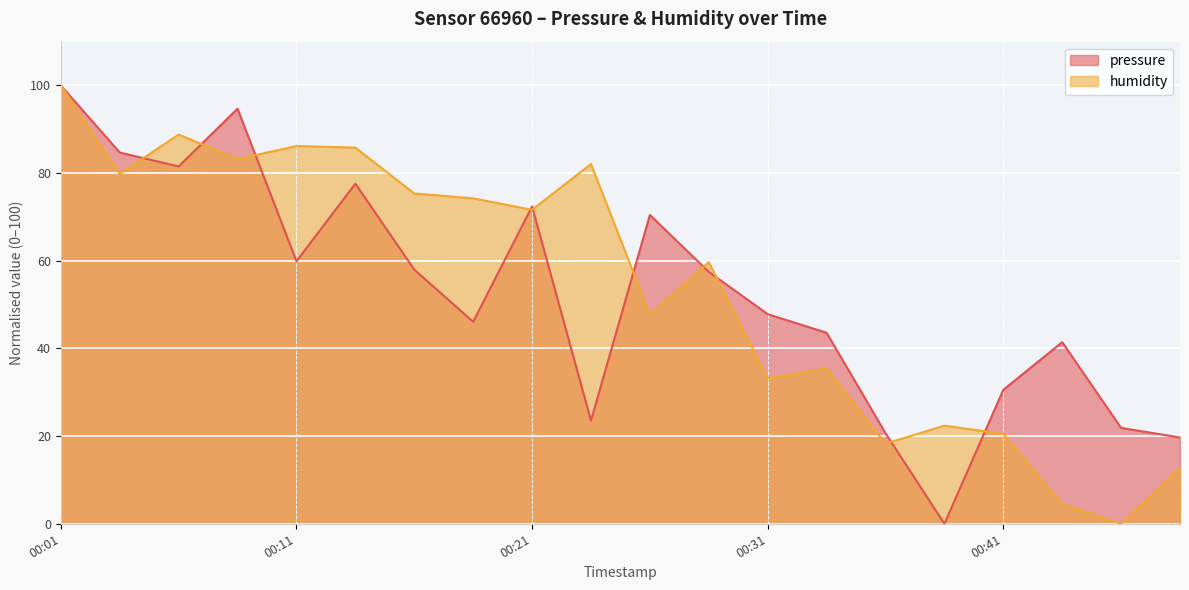

At which label does humidity first exceed 71?

00:01